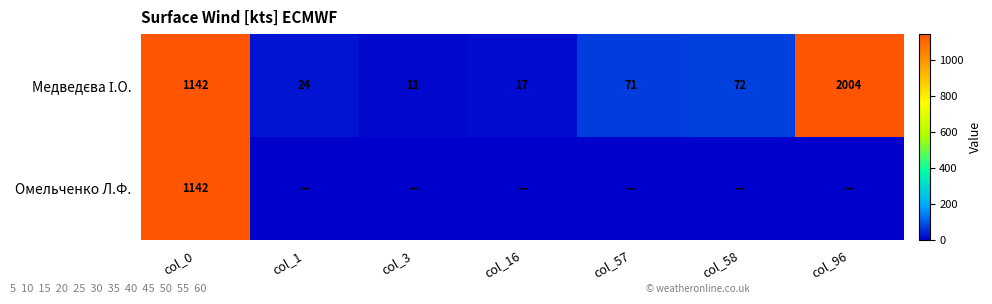

True or false: Омельченко Л.Ф. has a value of 1662 at col_0.

False